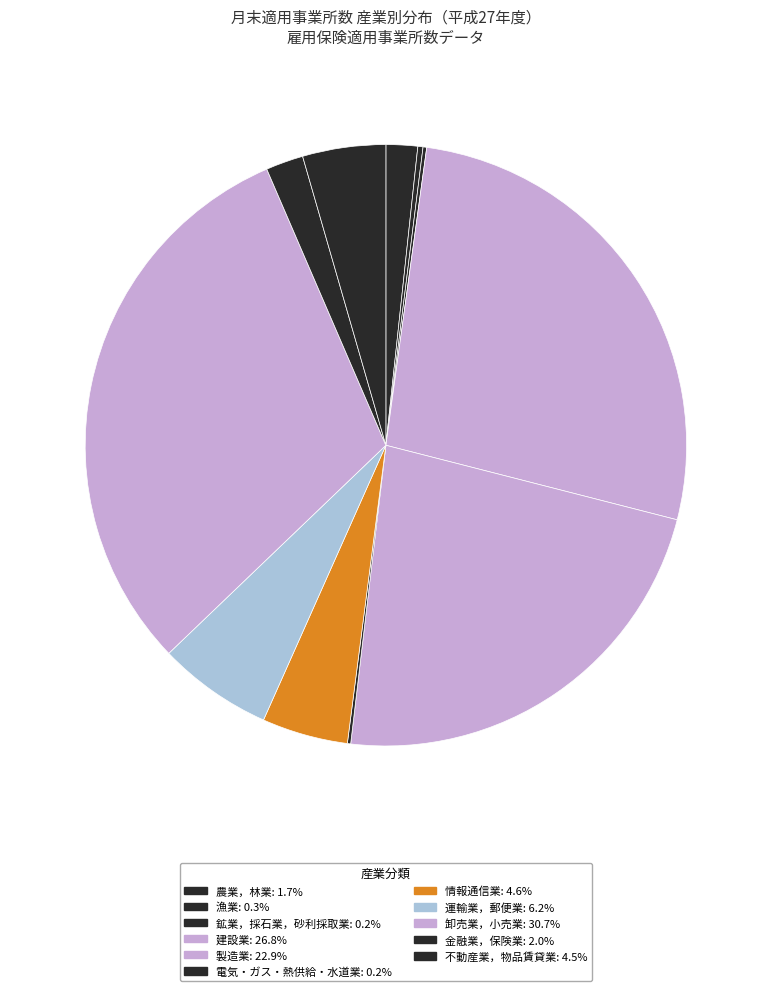

To the nearest percent, what is the average slice percentage?

9%